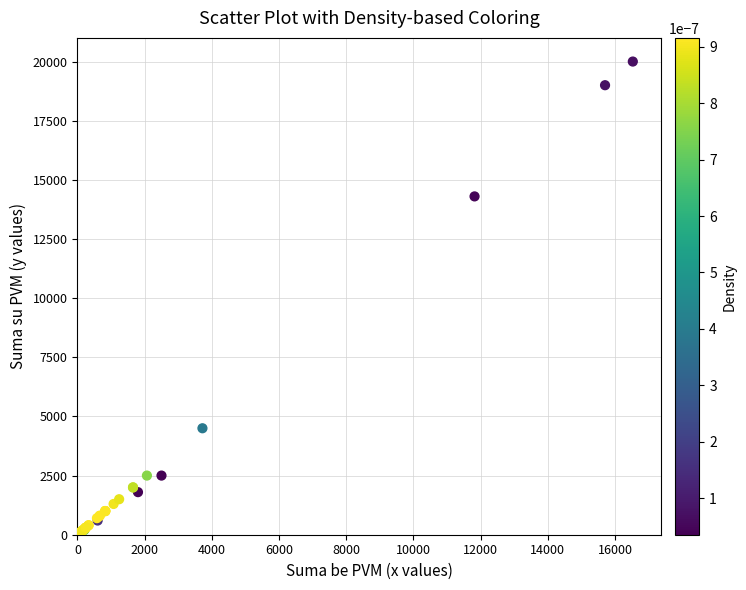

What Y value in the scatter plot is closest to 10050?

14300